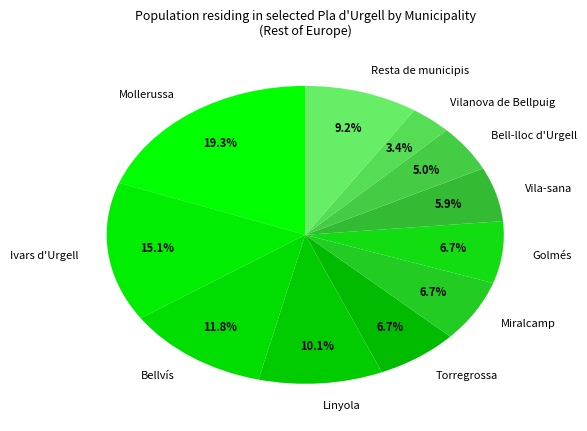

Which has a higher value, Bellvís or Vilanova de Bellpuig?

Bellvís